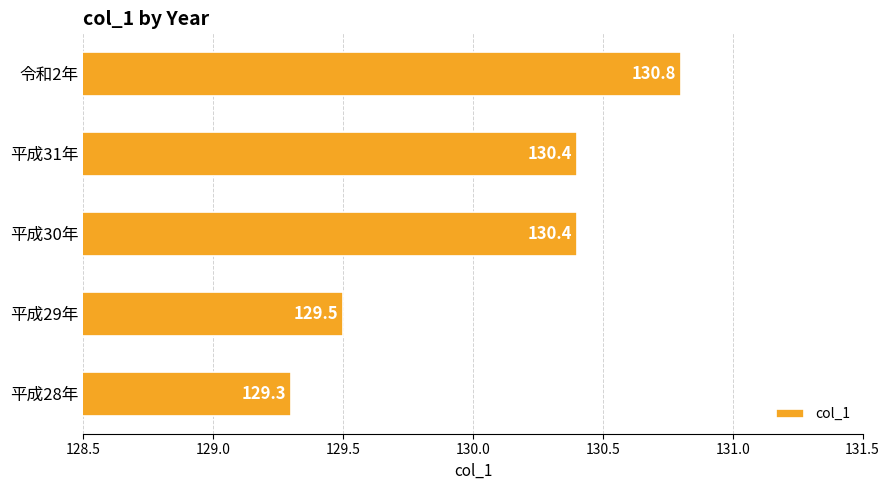

Count the values in the range 129 to 130.

2